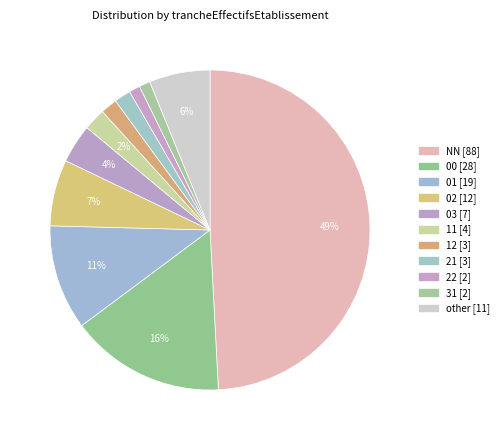

Count the number of slices in the pie.

11